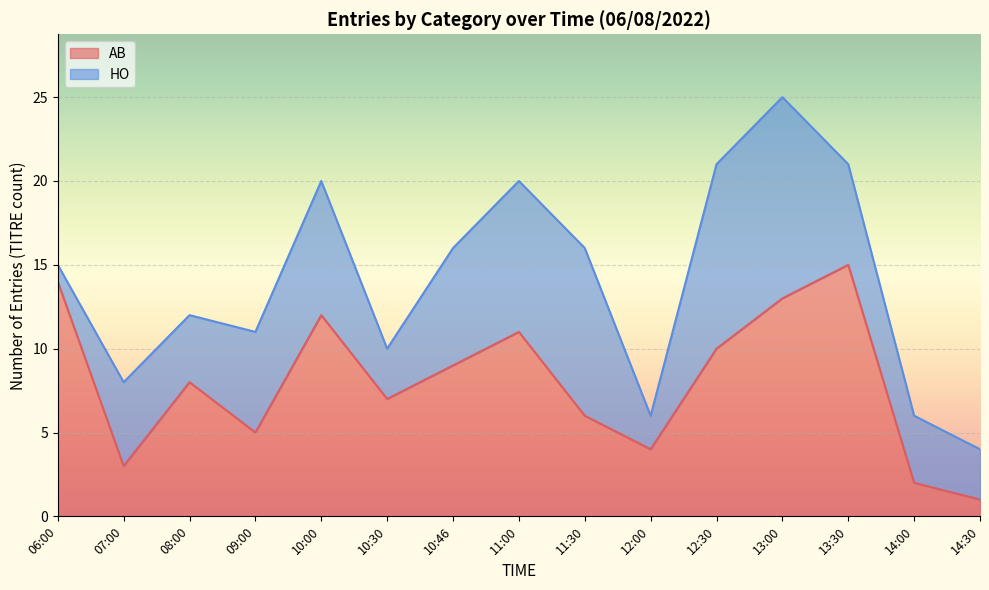

Does the chart display data point markers on the line(s)?

No